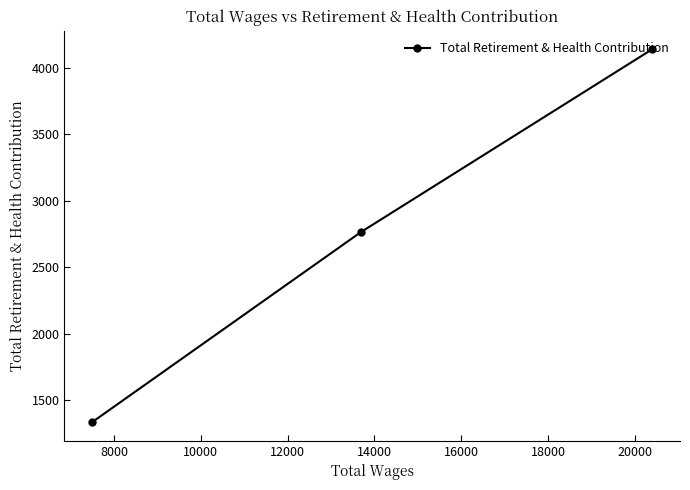

What is the value of the 1st point from the left?

1334